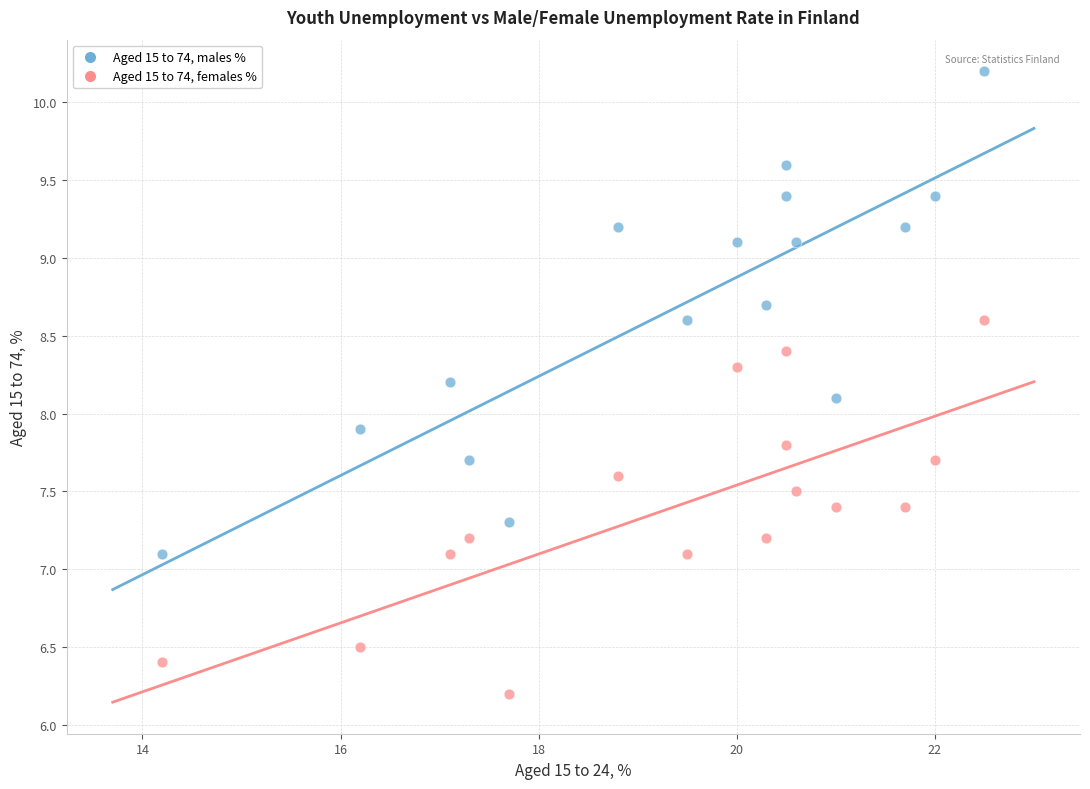

Which series reaches the maximum Y coordinate?

Aged 15 to 74, males %